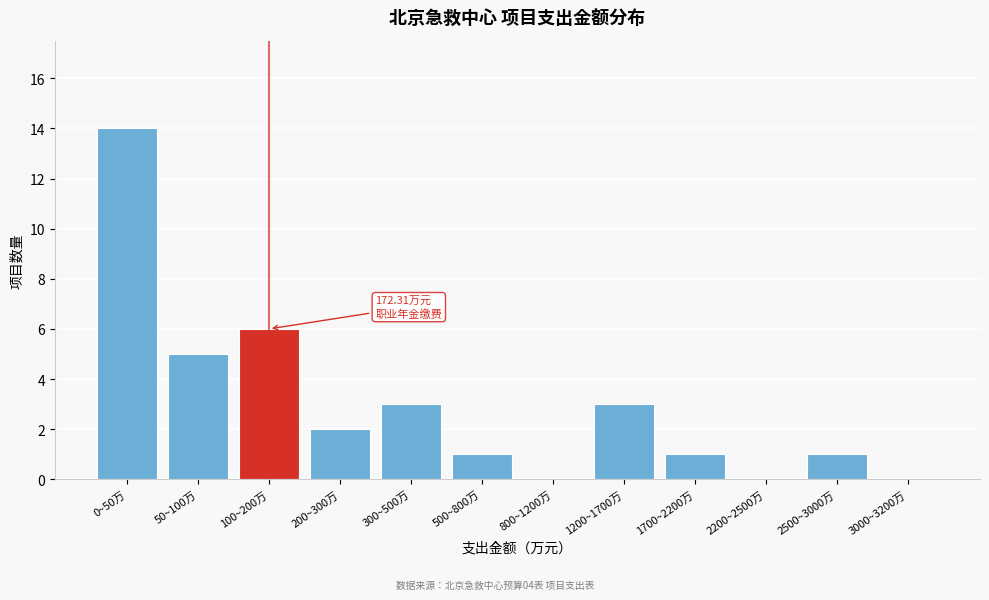

Between 50~100万 and 800~1200万, which is larger?

50~100万